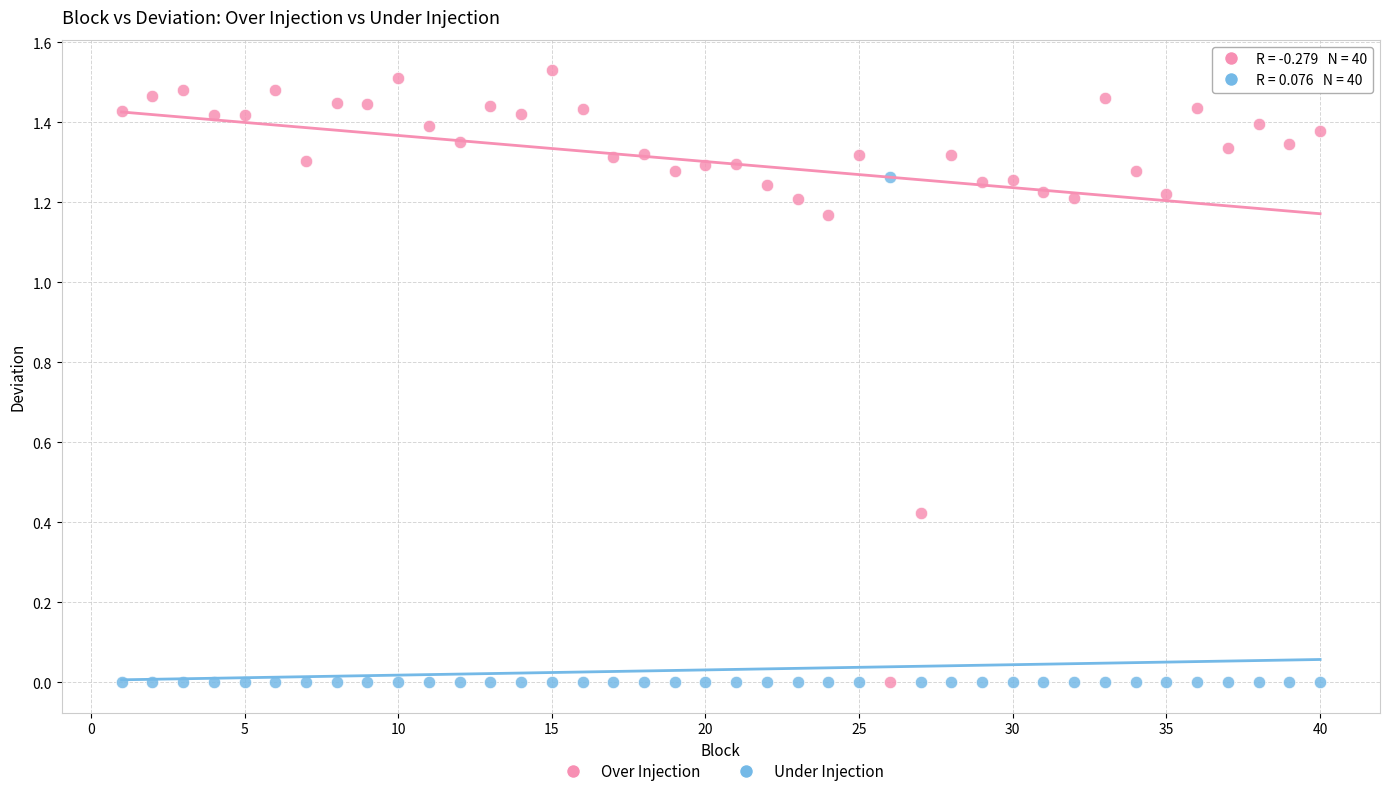

What is the X range (max minus min) for the scatter plot?

39.0